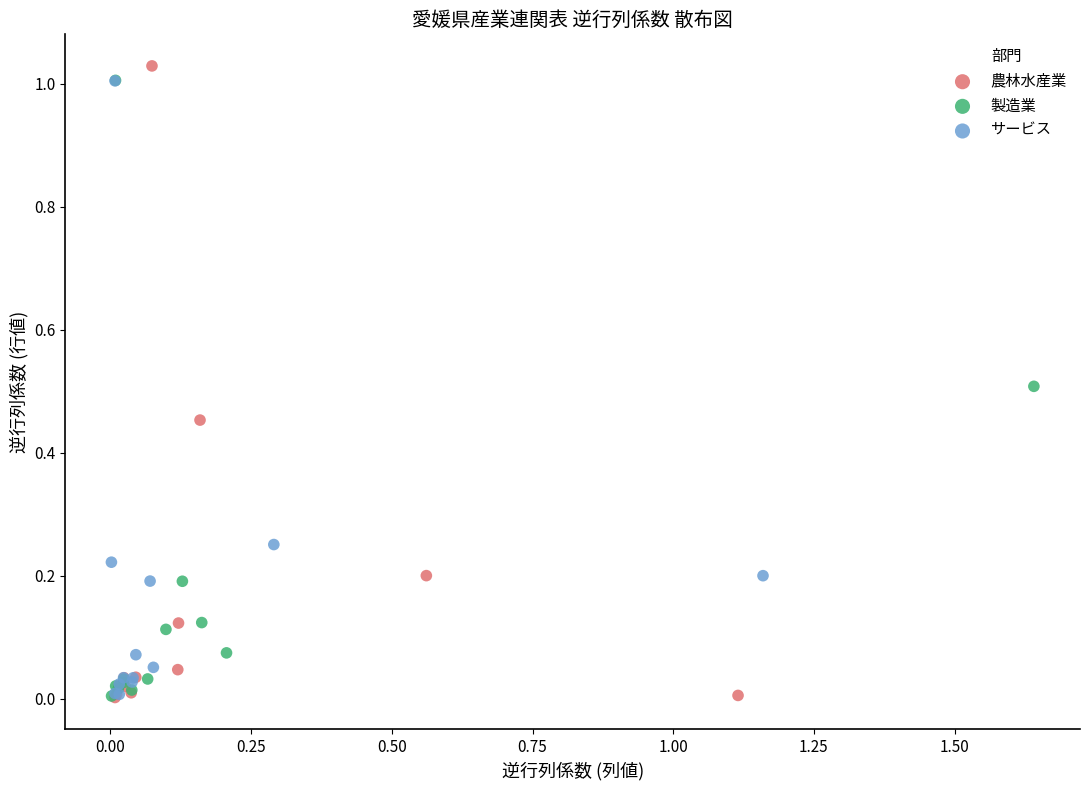

Which series has the largest Y range (max minus min)?

農林水産業